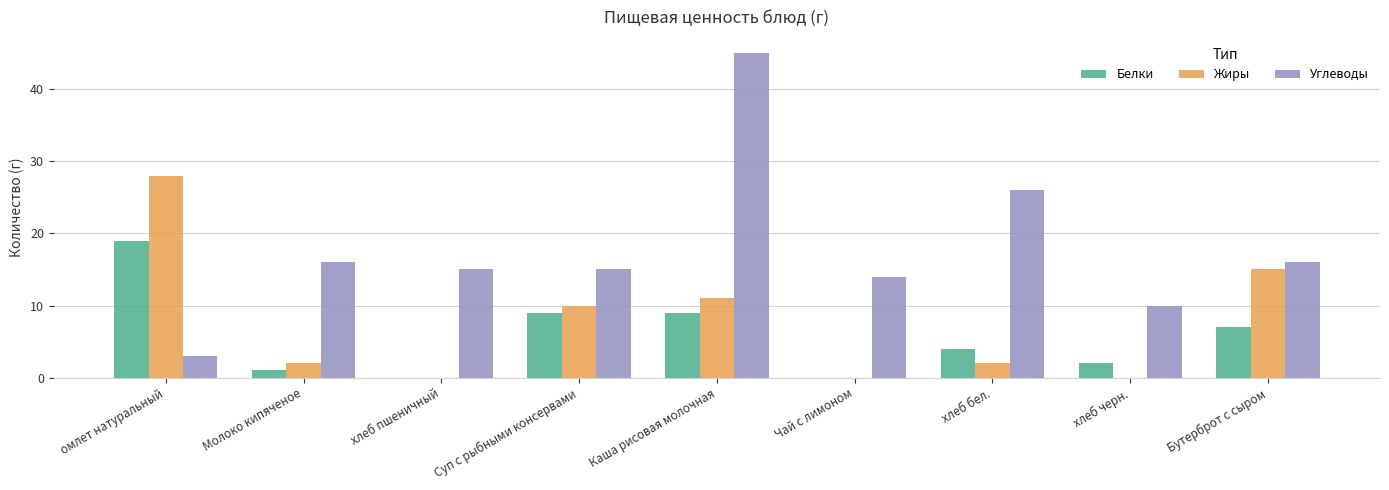

At which label is Углеводы closest to 24?

хлеб бел.